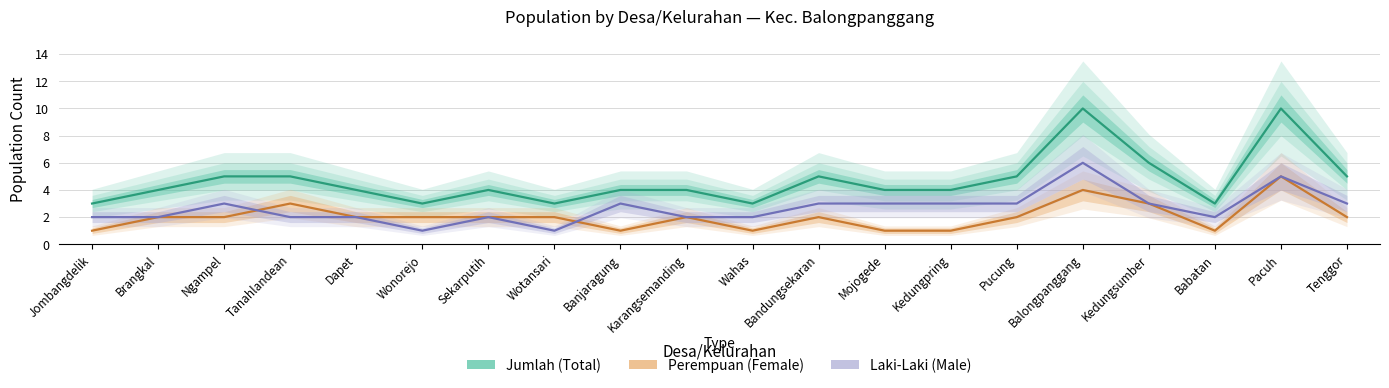

True or false: Laki-Laki has a value of 4 at Banjaragung.

False